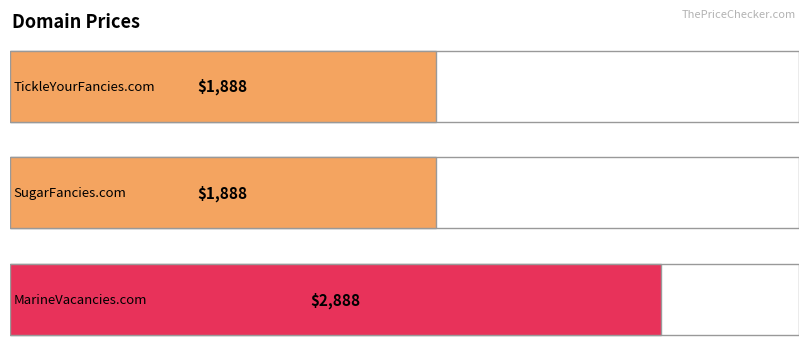

What is the smallest value displayed?

1888